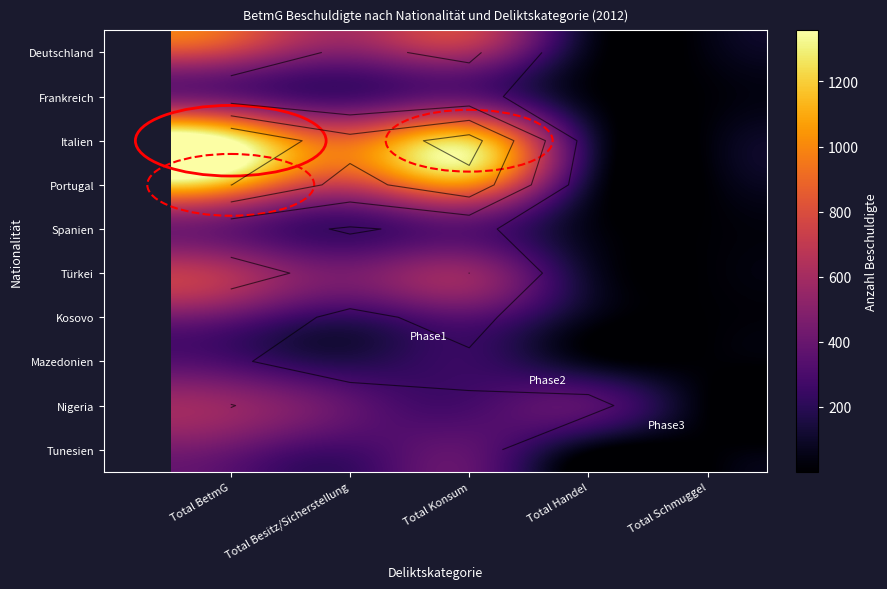

At which category is the sum across all series the highest?

Total BetmG